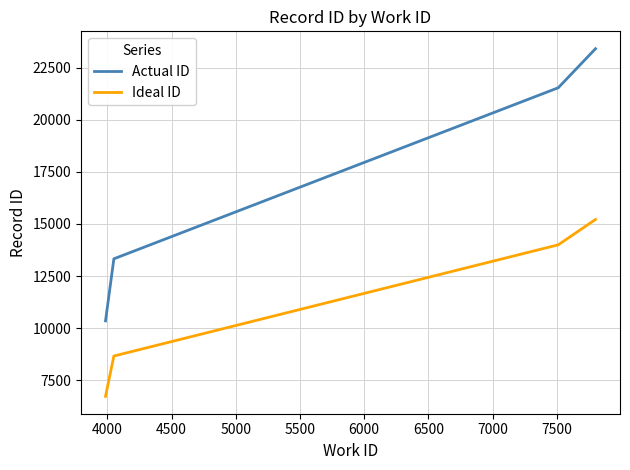

What is the minimum value shown in the chart?

6727.5